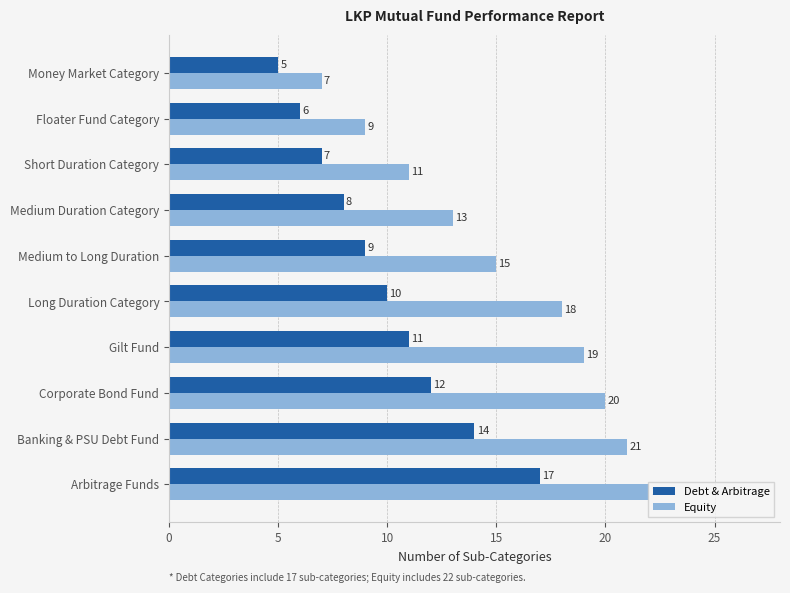

How many series are shown in this chart?

2